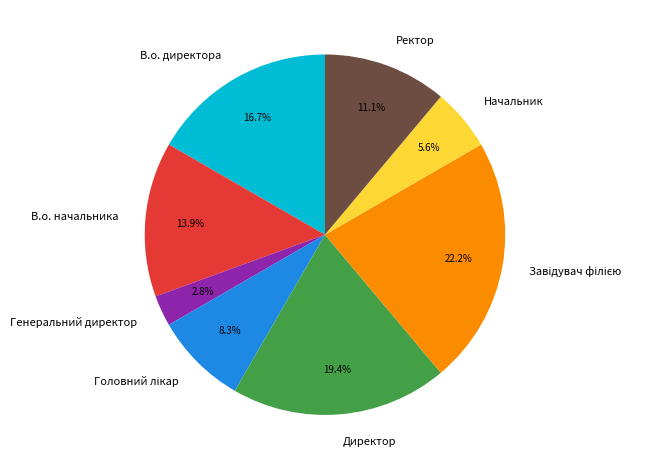

What percentage is the В.о. директора slice, to the nearest percent?

17%